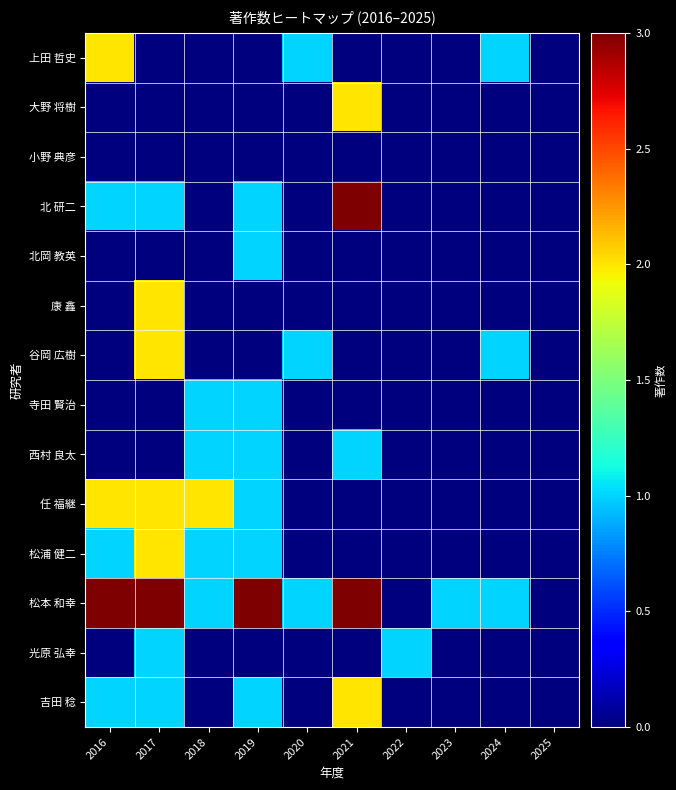

Reading right to left, what are all the values shown in this chart?

上田 哲史: 2025=0	2024=1	2023=0	2022=0	2021=0	2020=1	2019=0	2018=0	2017=0	2016=2
大野 将樹: 2025=0	2024=0	2023=0	2022=0	2021=2	2020=0	2019=0	2018=0	2017=0	2016=0
小野 典彦: 2025=0	2024=0	2023=0	2022=0	2021=0	2020=0	2019=0	2018=0	2017=0	2016=0
北 研二: 2025=0	2024=0	2023=0	2022=0	2021=3	2020=0	2019=1	2018=0	2017=1	2016=1
北岡 教英: 2025=0	2024=0	2023=0	2022=0	2021=0	2020=0	2019=1	2018=0	2017=0	2016=0
康 鑫: 2025=0	2024=0	2023=0	2022=0	2021=0	2020=0	2019=0	2018=0	2017=2	2016=0
谷岡 広樹: 2025=0	2024=1	2023=0	2022=0	2021=0	2020=1	2019=0	2018=0	2017=2	2016=0
寺田 賢治: 2025=0	2024=0	2023=0	2022=0	2021=0	2020=0	2019=1	2018=1	2017=0	2016=0
西村 良太: 2025=0	2024=0	2023=0	2022=0	2021=1	2020=0	2019=1	2018=1	2017=0	2016=0
任 福継: 2025=0	2024=0	2023=0	2022=0	2021=0	2020=0	2019=1	2018=2	2017=2	2016=2
松浦 健二: 2025=0	2024=0	2023=0	2022=0	2021=0	2020=0	2019=1	2018=1	2017=2	2016=1
松本 和幸: 2025=0	2024=1	2023=1	2022=0	2021=3	2020=1	2019=3	2018=1	2017=3	2016=3
光原 弘幸: 2025=0	2024=0	2023=0	2022=1	2021=0	2020=0	2019=0	2018=0	2017=1	2016=0
吉田 稔: 2025=0	2024=0	2023=0	2022=0	2021=2	2020=0	2019=1	2018=0	2017=1	2016=1